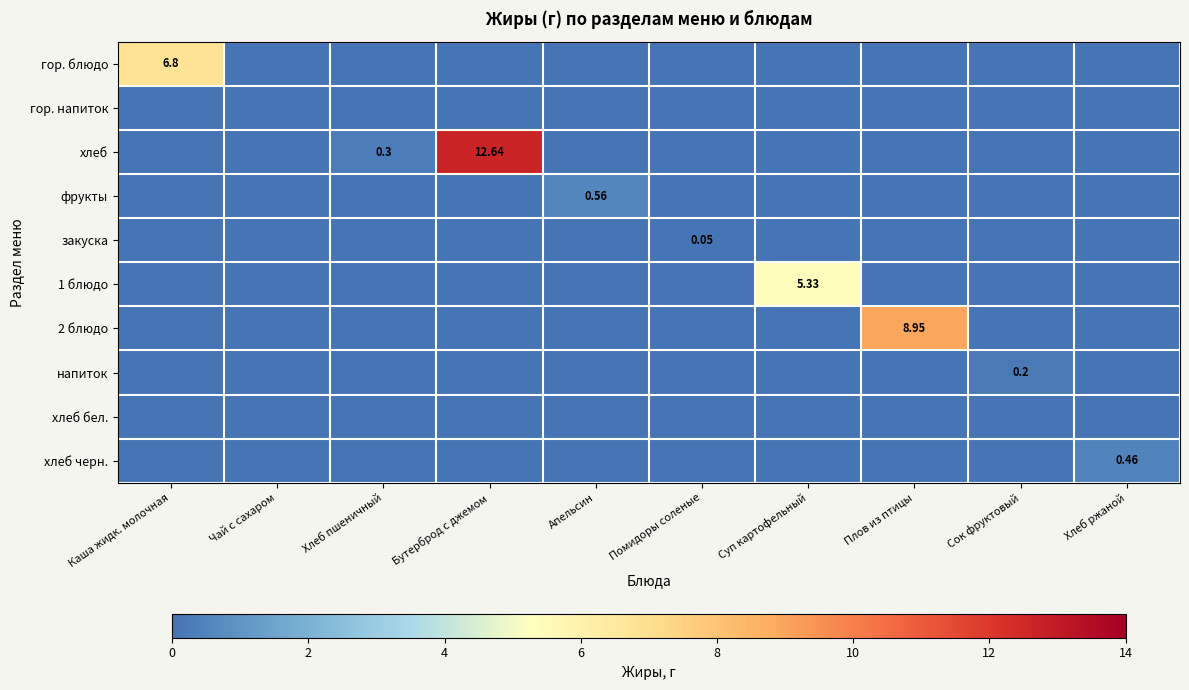

The value of 2 блюдо at Плов из птицы is 8.9. True or false?

True